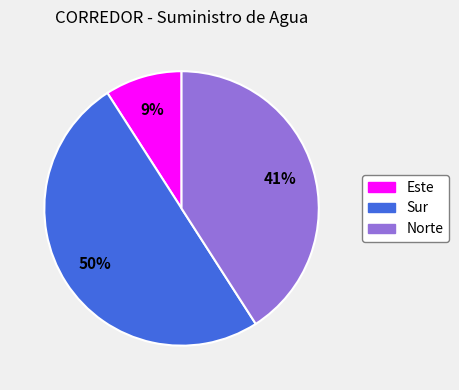

What is the smallest slice in the pie chart?

Este